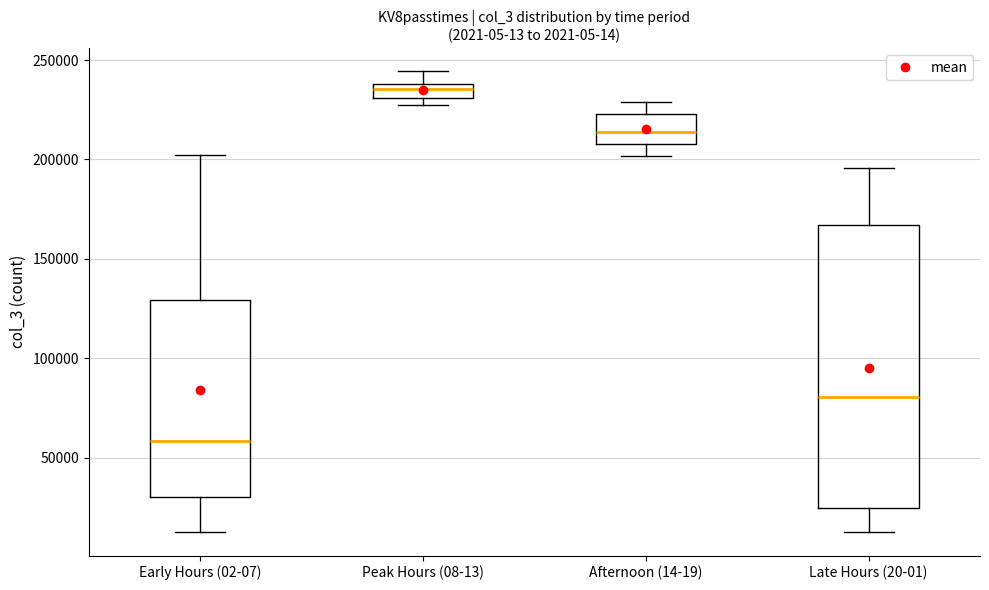

Which box has the lowest median line?

Early Hours (02-07)